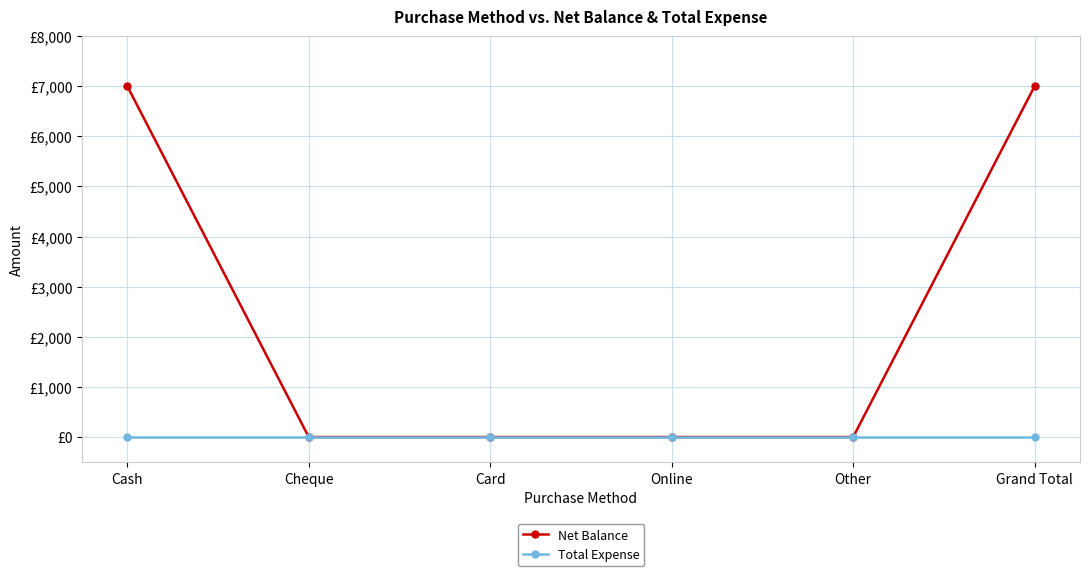

At which category is the sum across all series the highest?

Cash